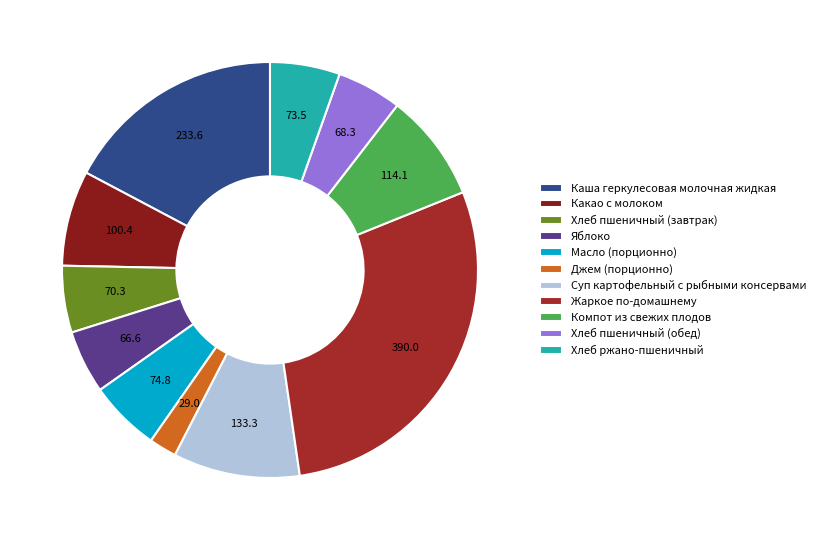

Do Какао с молоком and Каша геркулесовая молочная жидкая together represent more than half of the pie?

No